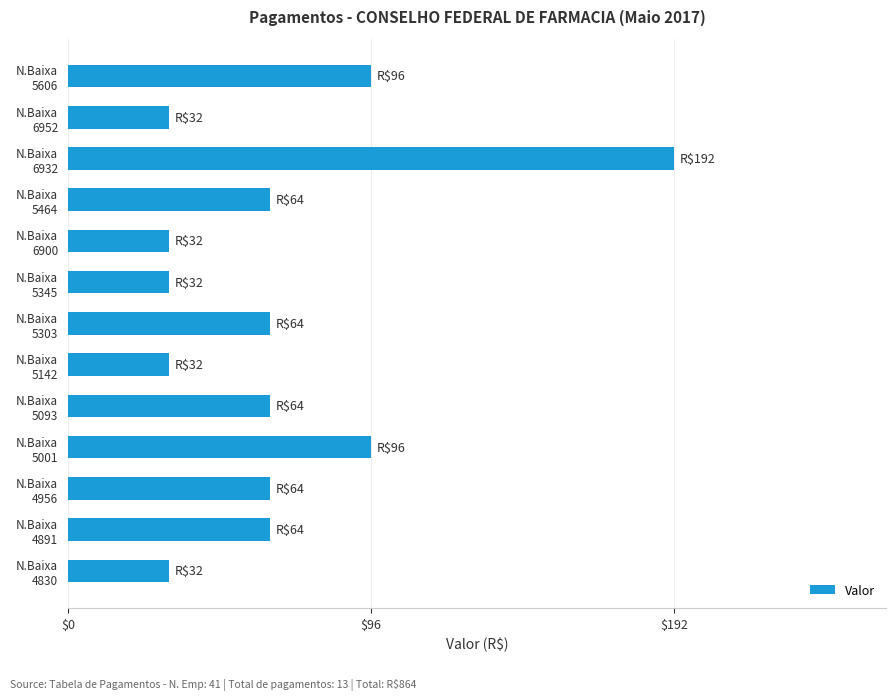

What is the sum of all values?

864